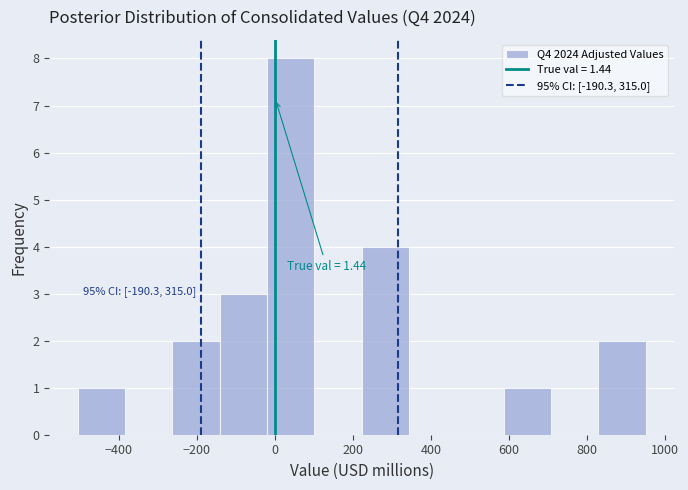

Which range on the x-axis has the tallest bar?

-20 to 100